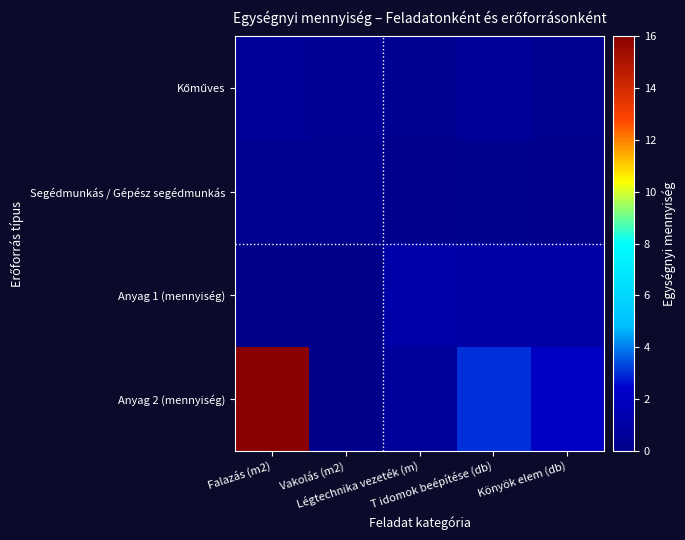

How many data points does each series have?

5